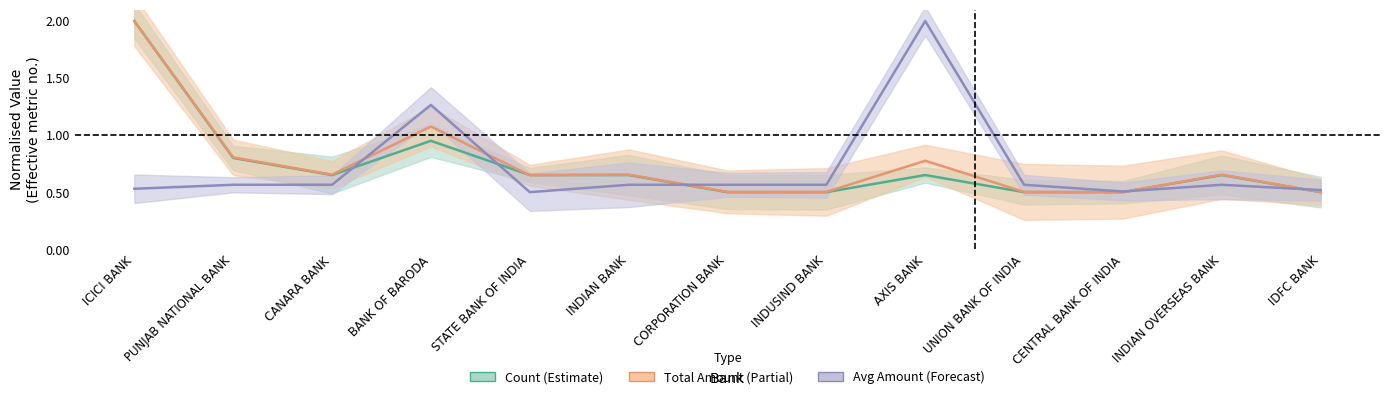

In counts, how many points are higher than both neighbors (excluding endpoints)?

3